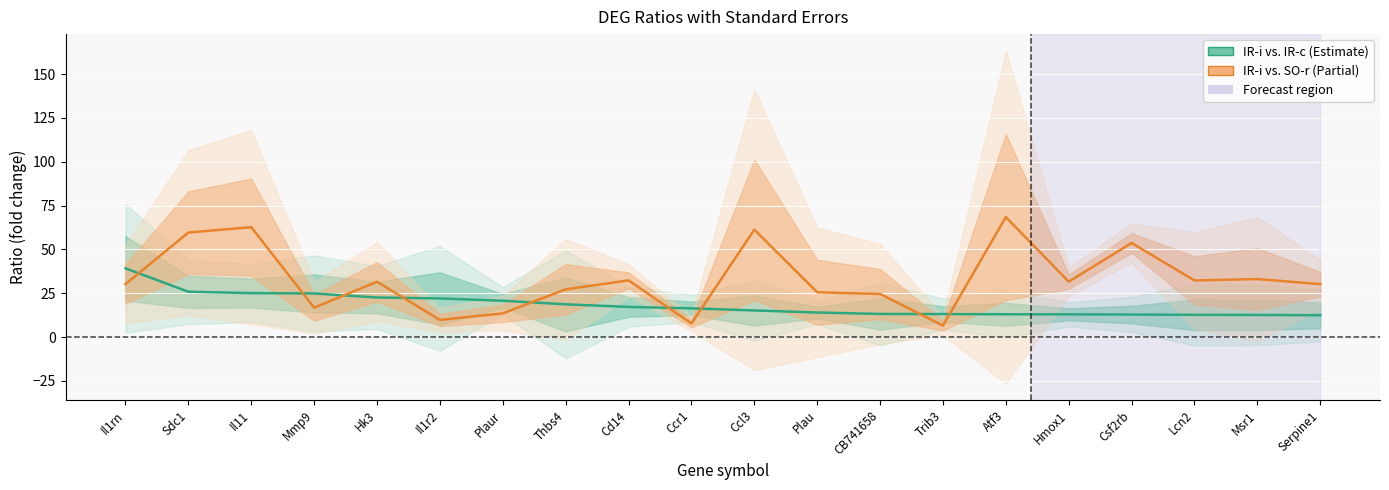

Reading right to left, extract all data points from this chart.

IR-i vs. IR-c: Serpine1=12.4	Msr1=12.6	Lcn2=12.7	Csf2rb=12.8	Hmox1=12.9	Atf3=13.0	Trib3=13.1	CB741658=13.2	Plau=14.0	Ccl3=15.2	Ccr1=16.4	Cd14=17.2	Thbs4=18.7	Plaur=20.7	Il1r2=22.0	Hk3=22.6	Mmp9=24.9	Il11=25.0	Sdc1=25.8	Il1rn=39.2
IR-i vs. SO-r: Serpine1=30.2	Msr1=33.1	Lcn2=32.3	Csf2rb=53.6	Hmox1=31.6	Atf3=68.5	Trib3=6.5	CB741658=24.5	Plau=25.5	Ccl3=61.2	Ccr1=7.7	Cd14=32.3	Thbs4=27.2	Plaur=13.5	Il1r2=9.7	Hk3=31.5	Mmp9=16.7	Il11=62.7	Sdc1=59.6	Il1rn=30.2